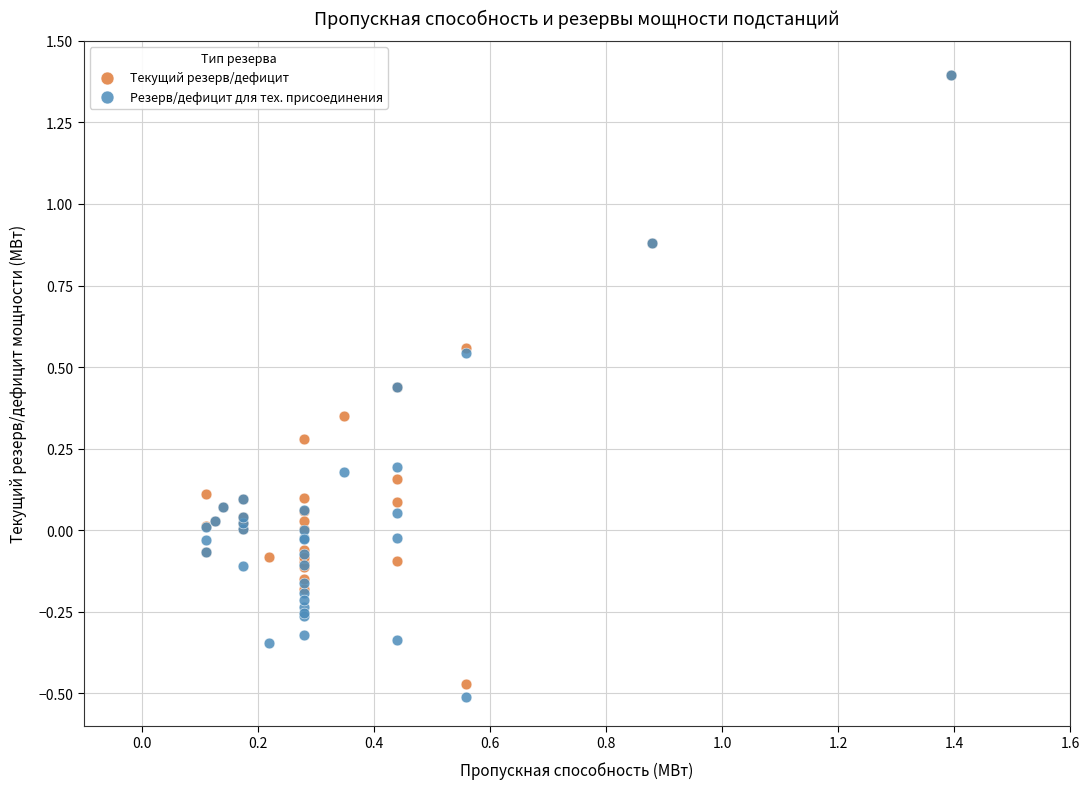

Which series reaches the minimum Y coordinate?

Резерв/дефицит для тех. присоединения